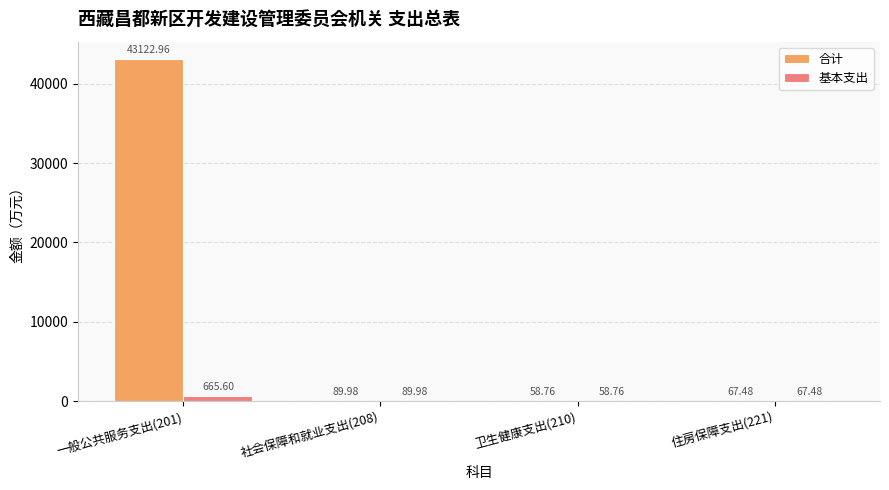

What is the sum of all 基本支出 values?

881.8